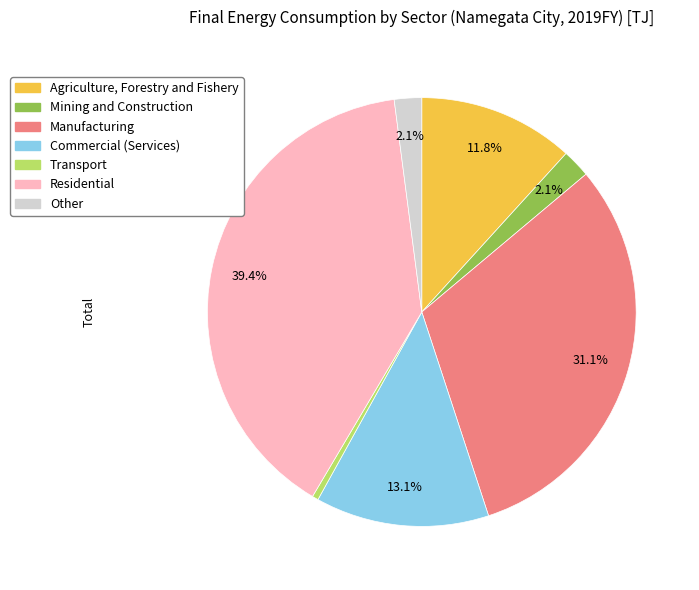

Is Residential the majority of the pie?

No